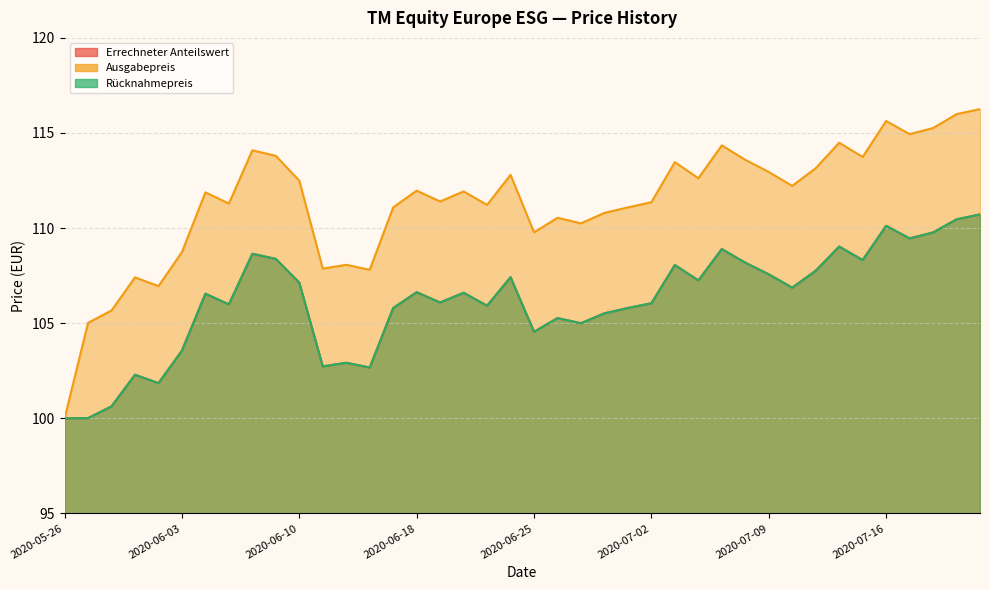

How many interior local peaks does the Ausgabepreis series have?

12